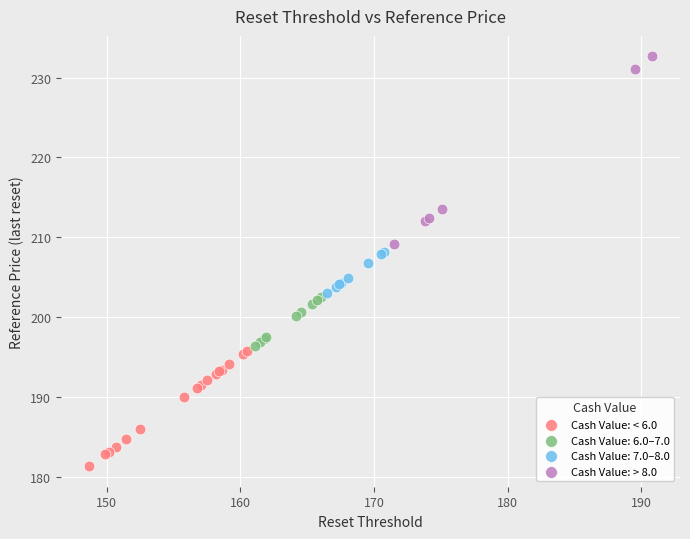

Which series contains the highest Y value?

Cash Value: > 8.0